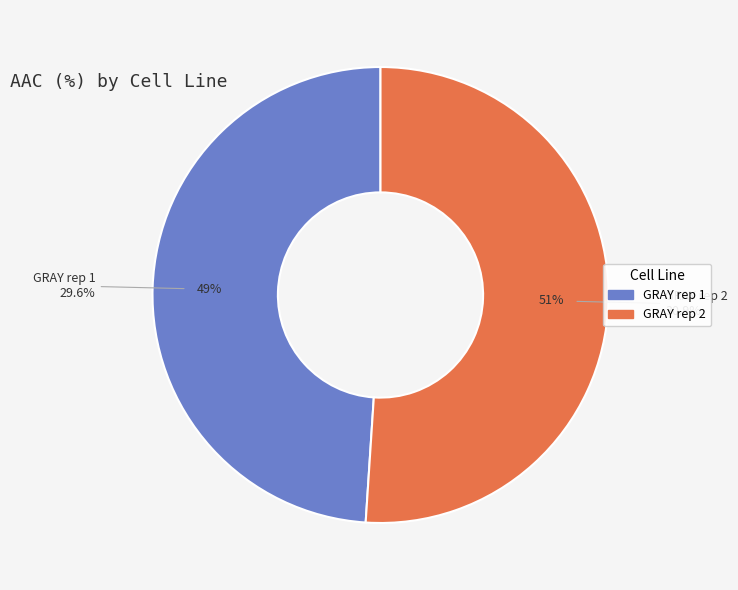

Rank the categories by value from highest to lowest.

GRAY rep 2, GRAY rep 1